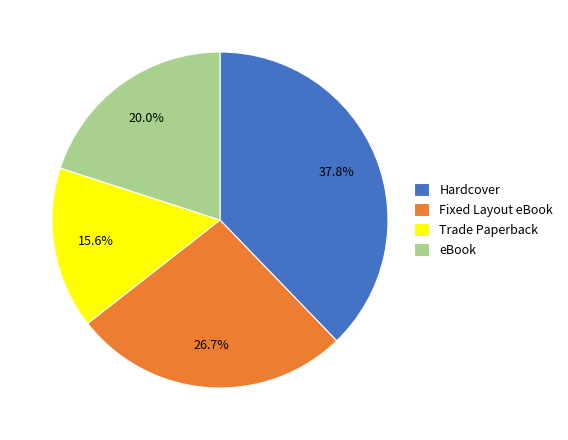

To the nearest percent, what percentage of the pie is Hardcover?

38%